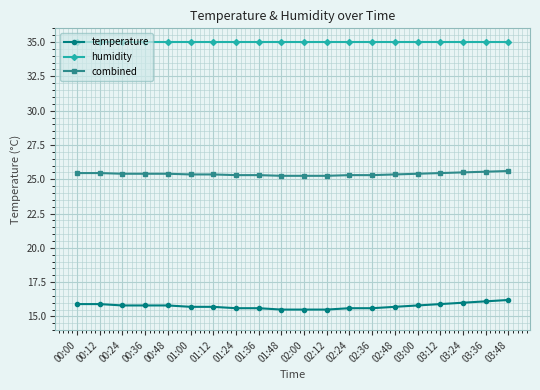

Rank the series at 03:12 from highest to lowest value.

humidity, combined, temperature